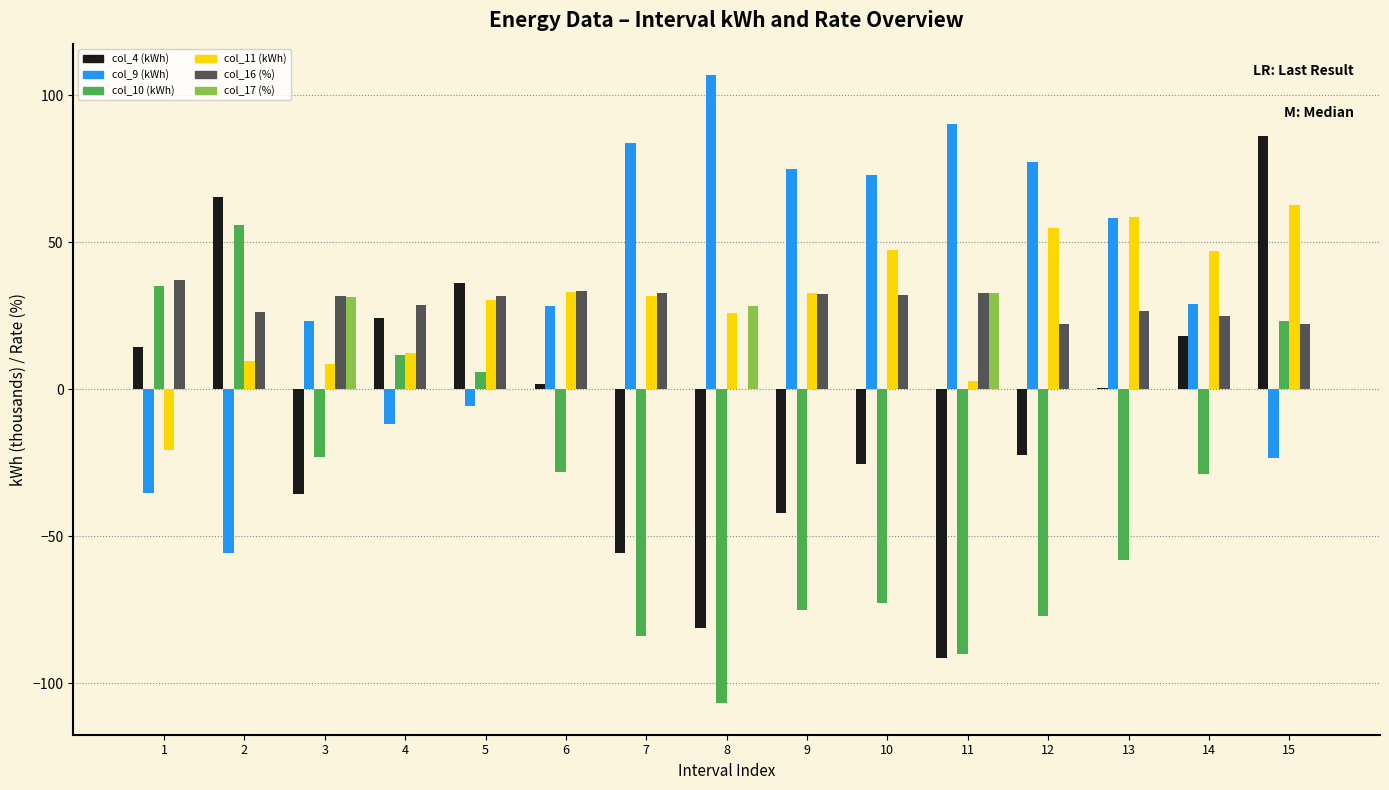

What is the total value across all series at 7?

9.0